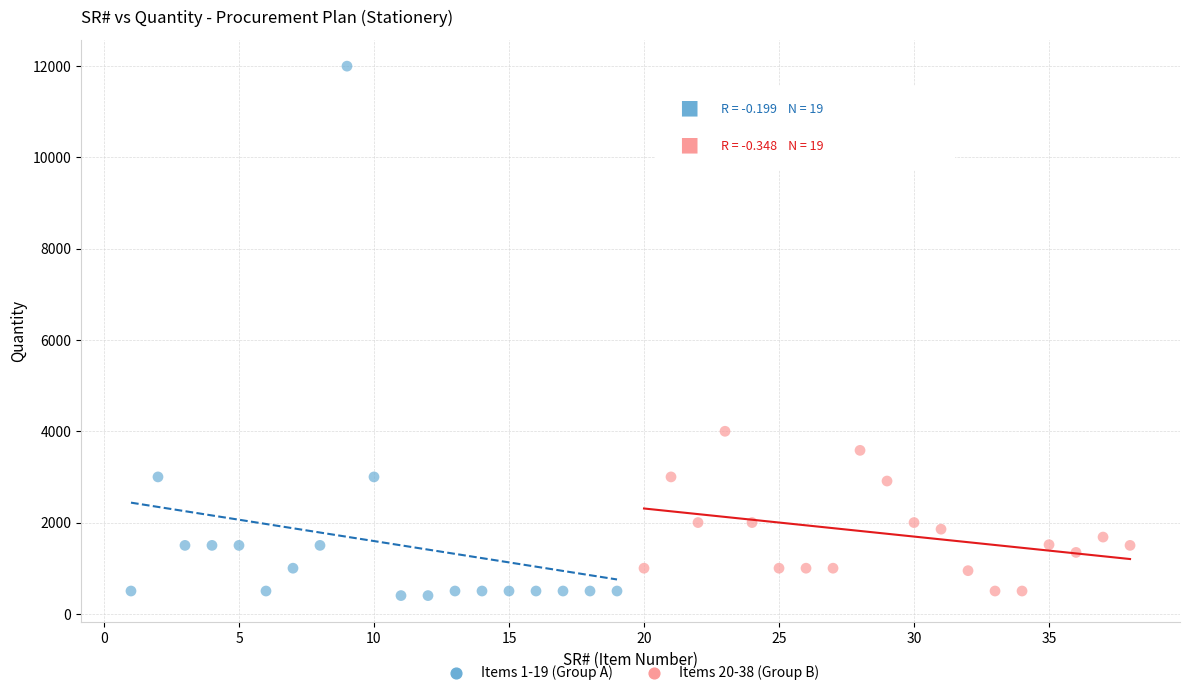

Which series has the largest Y range (max minus min)?

Items 1-19 (Group A)